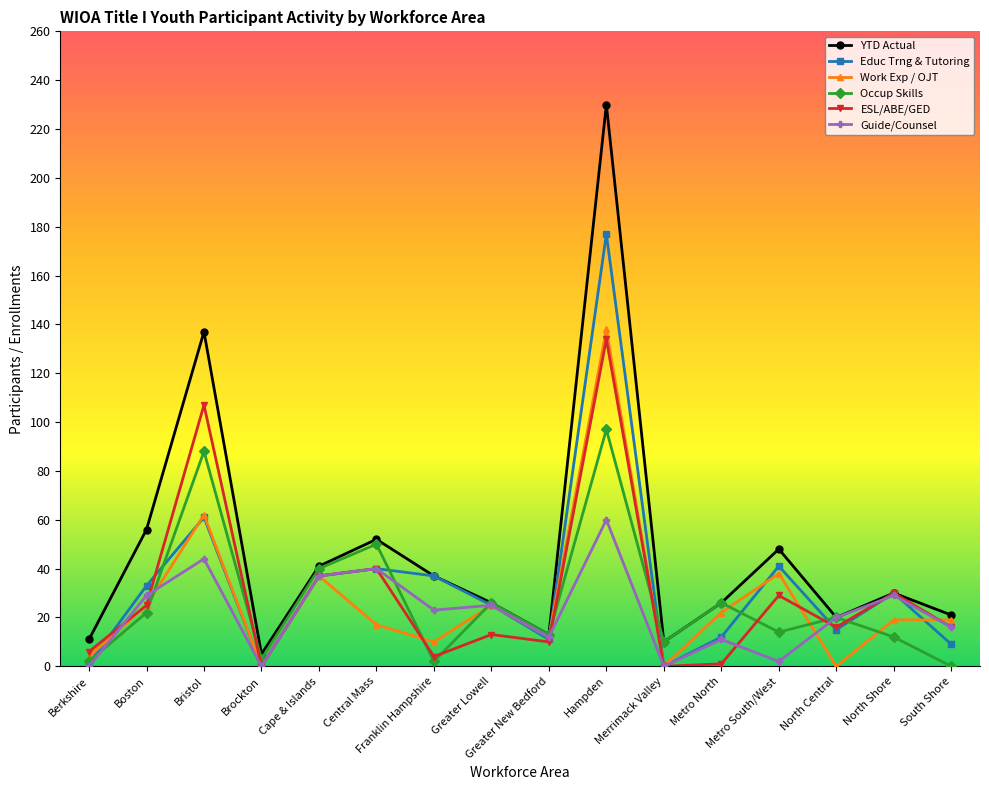

How many interior local valleys does the Occup Skills series have?

5